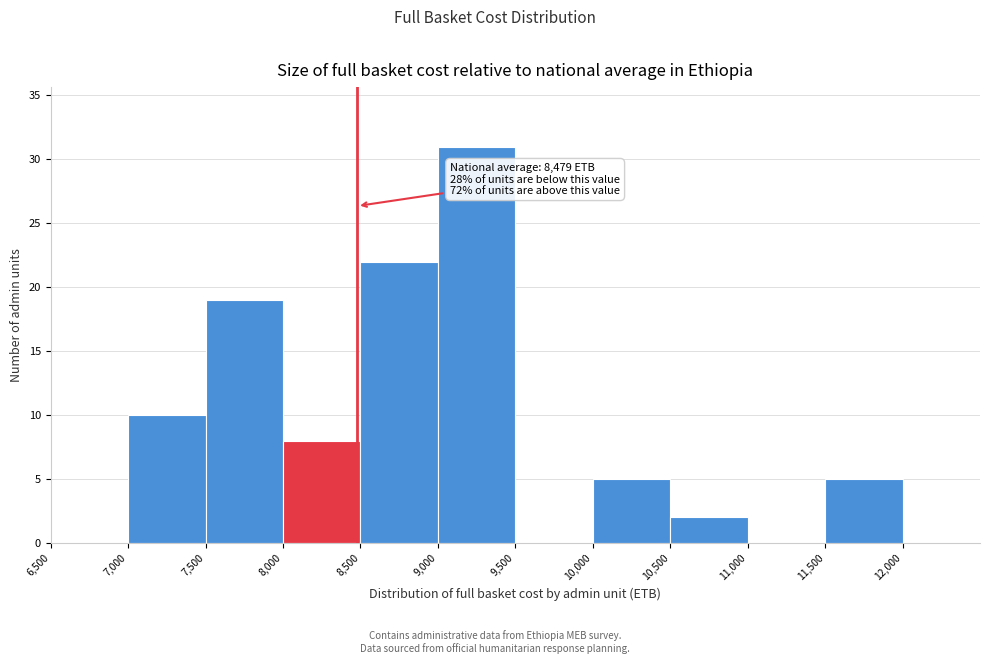

Which range on the x-axis has the tallest bar?

9000 to 9500